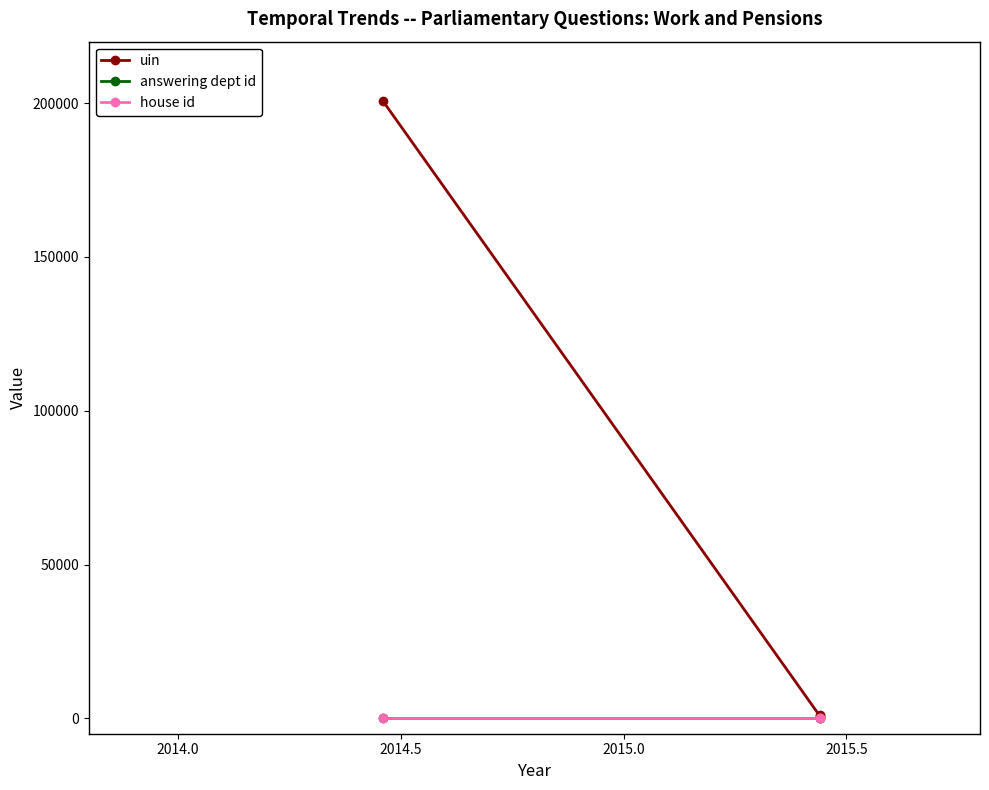

What is the sum of all answering dept id values?

87